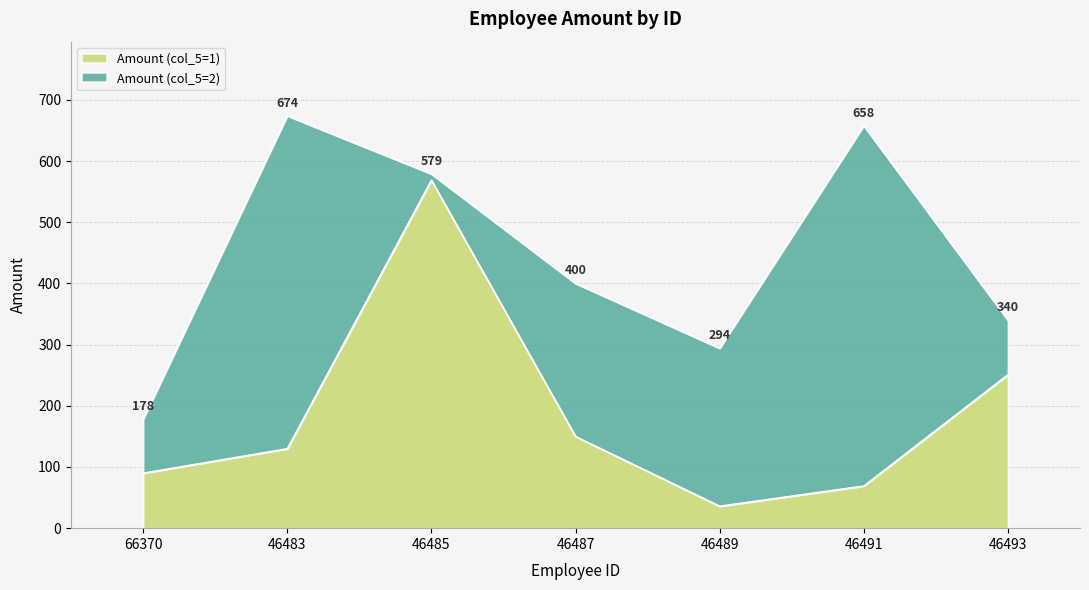

List the labels in order of value, largest first.

46485, 46493, 46487, 46483, 66370, 46491, 46489